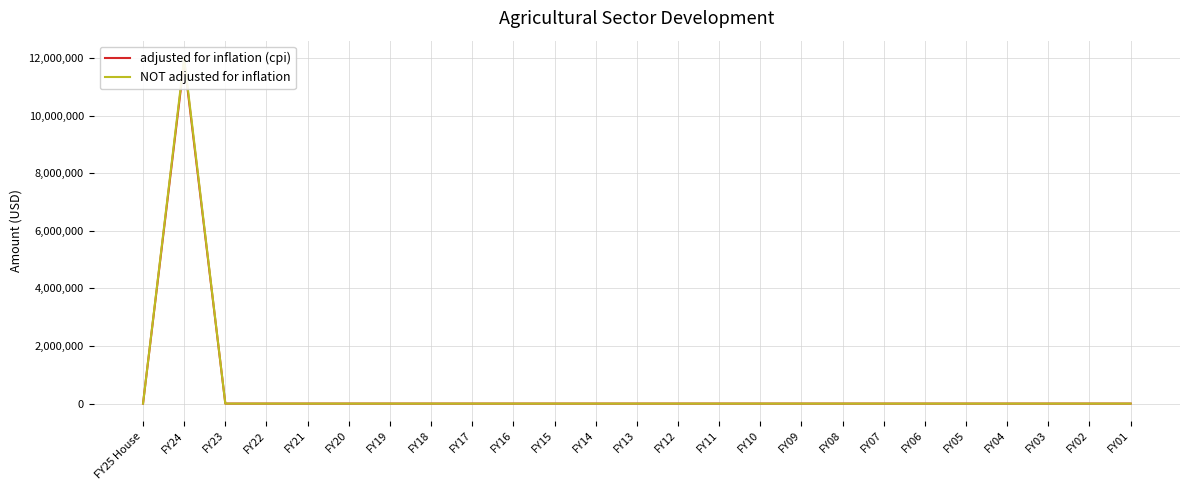

Which category has the highest value in the adjusted for inflation (cpi) series?

FY24